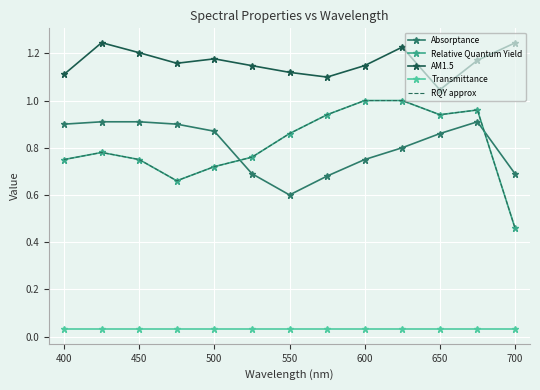

What is the difference between the maximum and minimum values in the Relative Quantum Yield series?

0.5